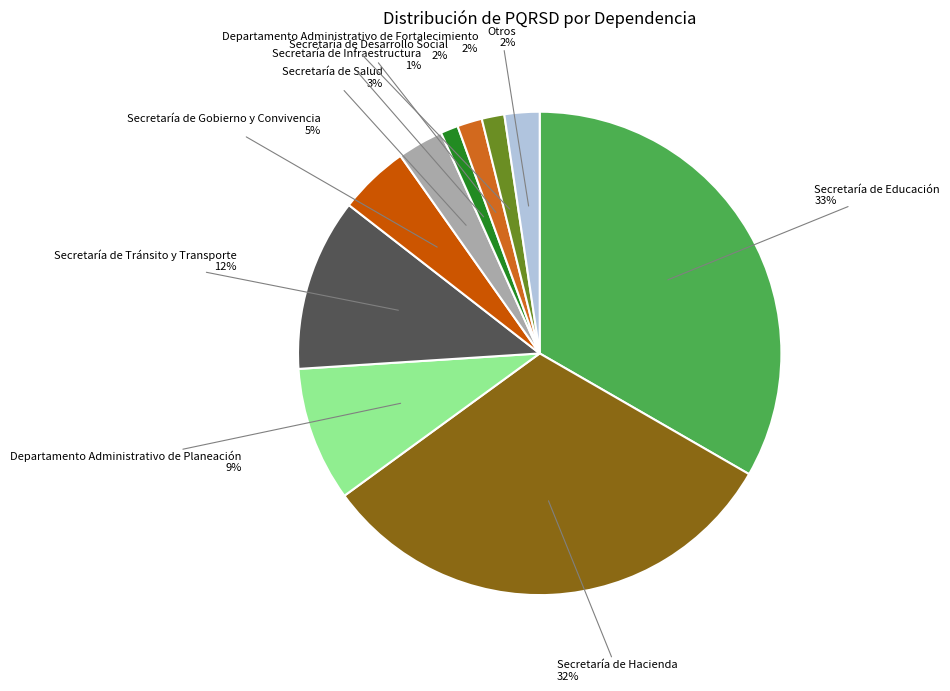

Is there a majority slice in this chart?

No